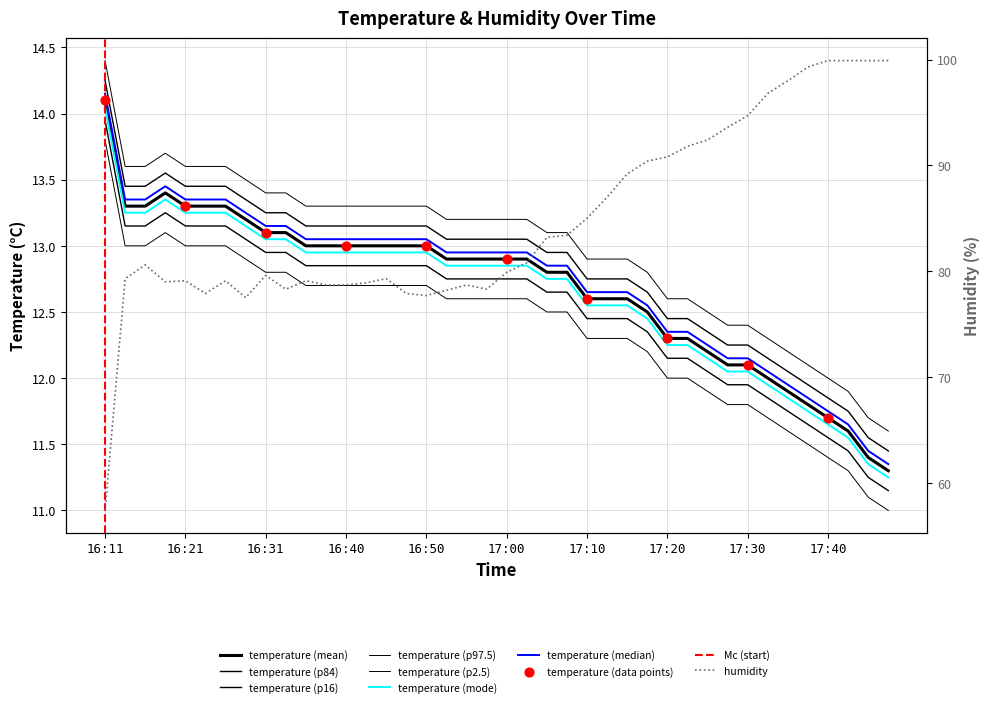

Which series reaches the maximum Y coordinate?

humidity